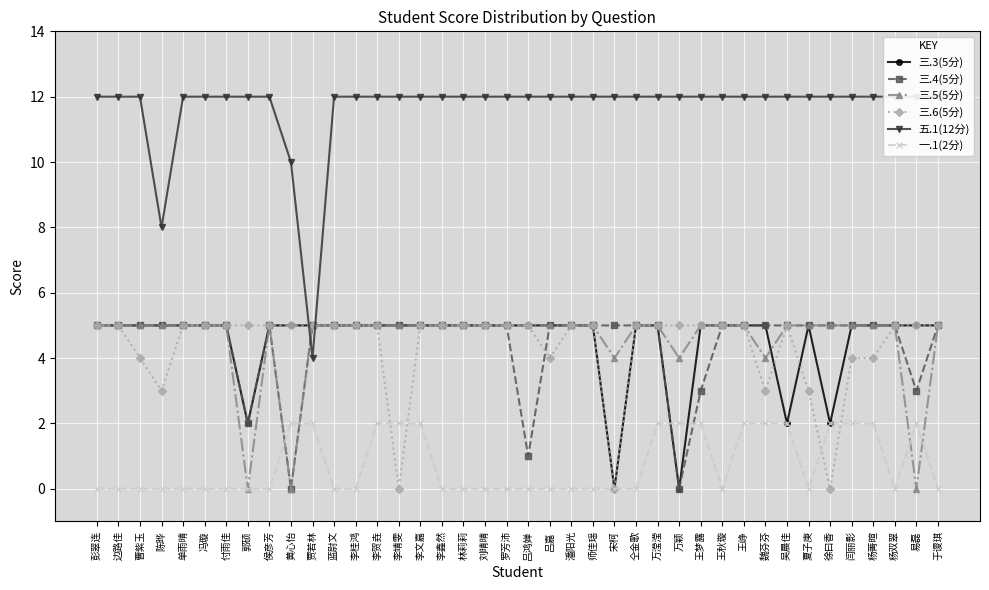

Which series has the largest total across all categories?

五.1(12分)